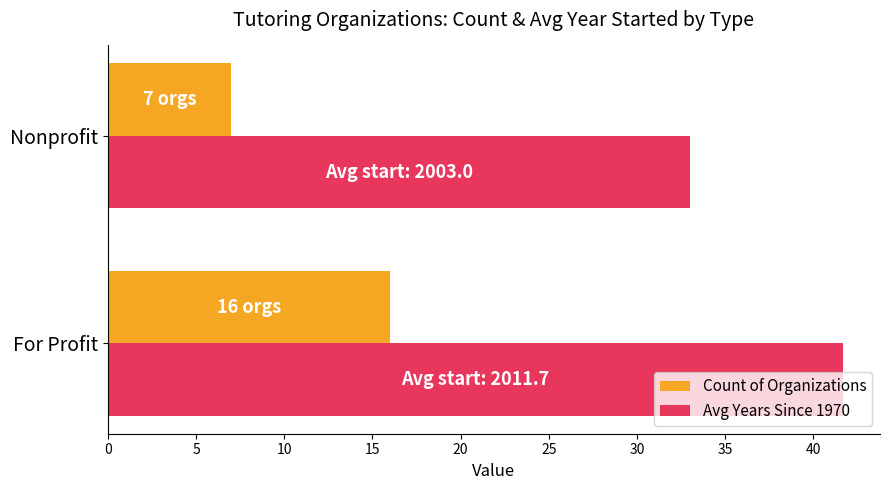

The Avg Years Since 1970 series shows 14.3 at Nonprofit. True or false?

False